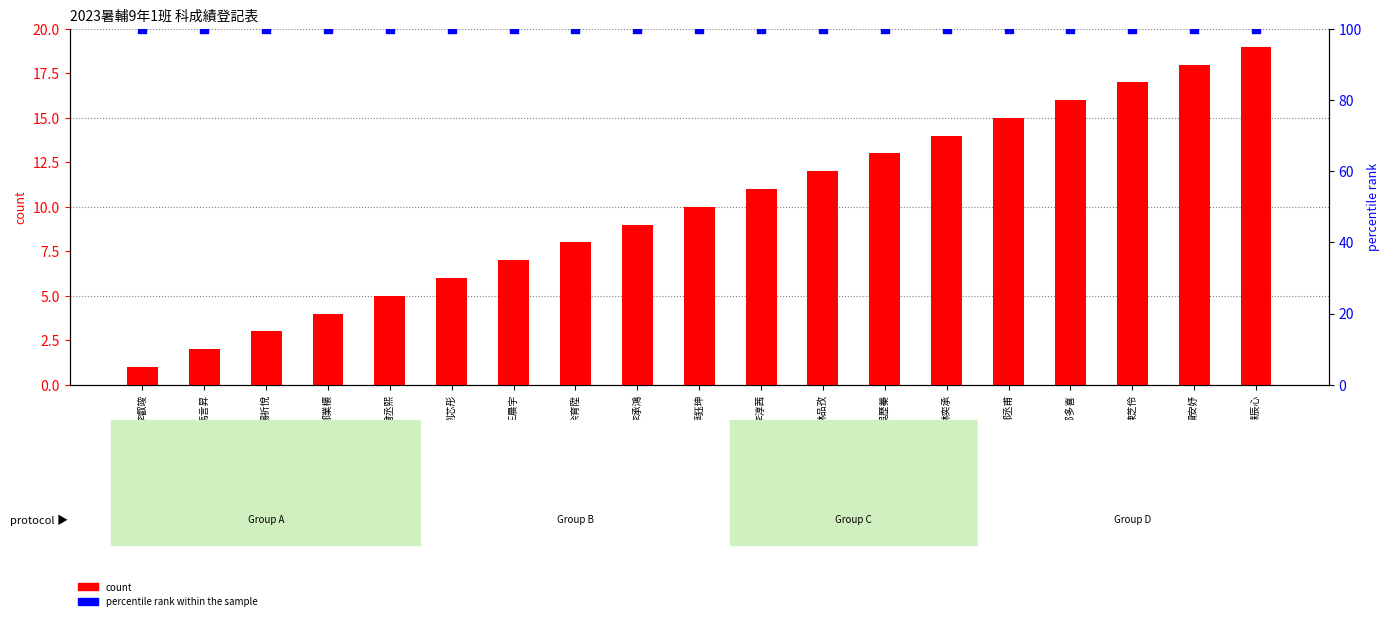

Which series contains the lowest Y value?

count